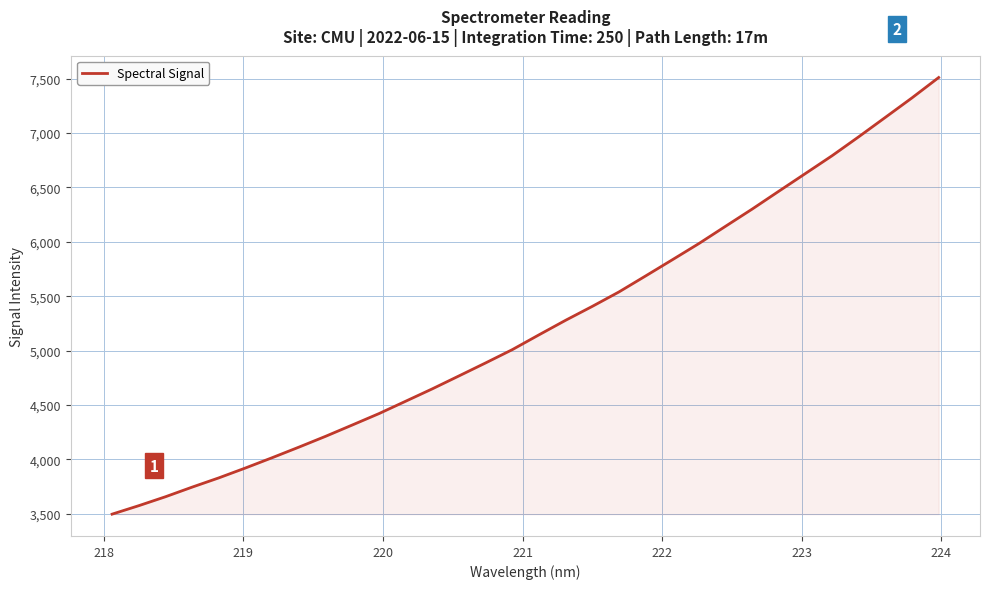

What is the smallest value displayed?

3496.1